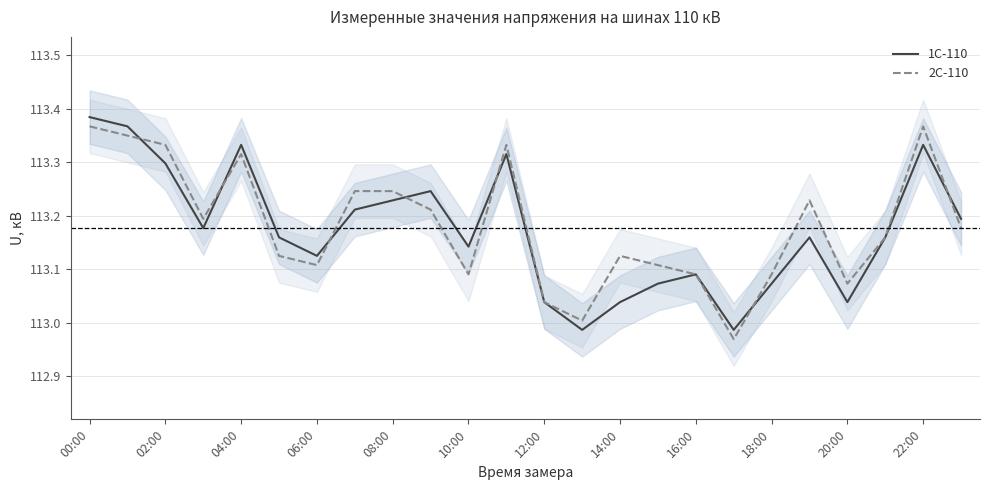

At which category does 2С-110 reach its first local peak?

04:00